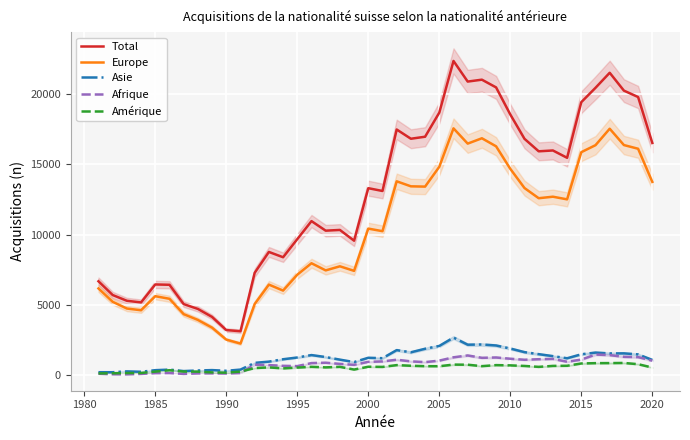

What is the difference between the maximum and minimum values in the Total series?

19216